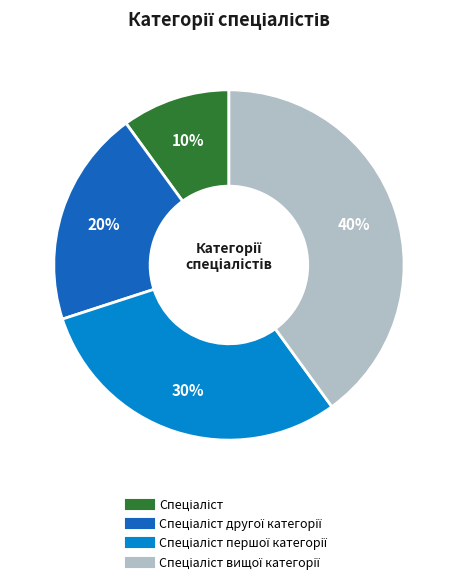

To the nearest percent, what is the average slice percentage?

25%